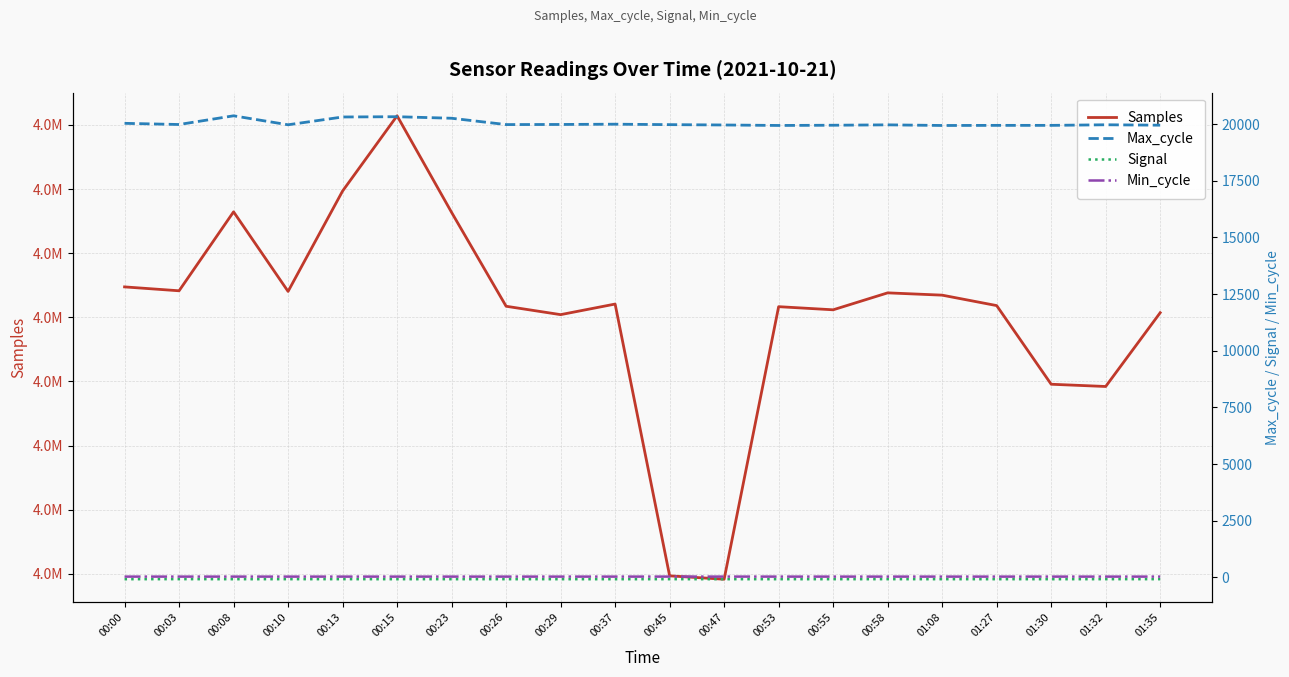

At how many categories does at least one series exceed 1507089?

20